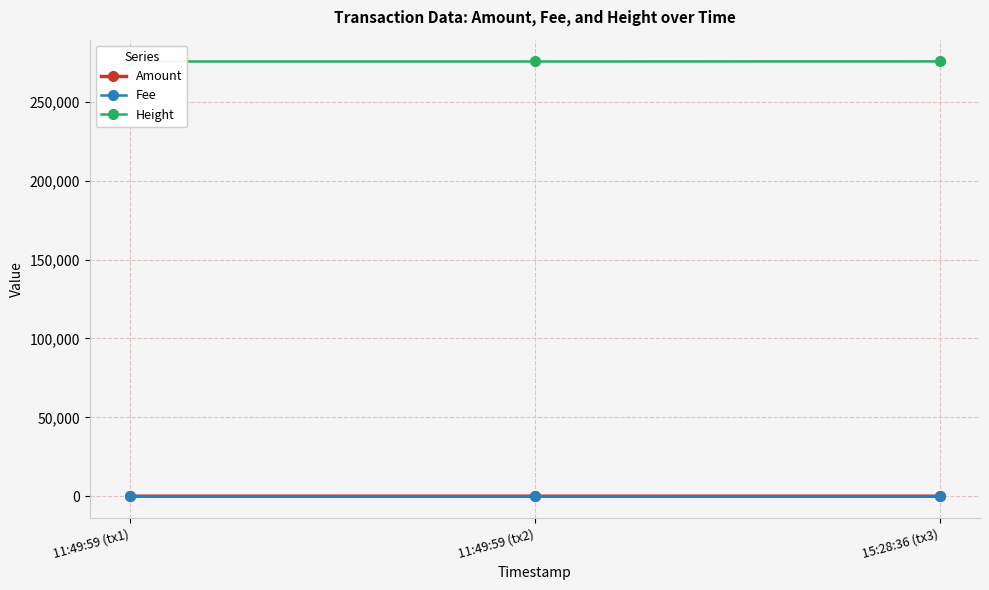

Where is Height nearest to the value 275550?

11:49:59 (tx1)